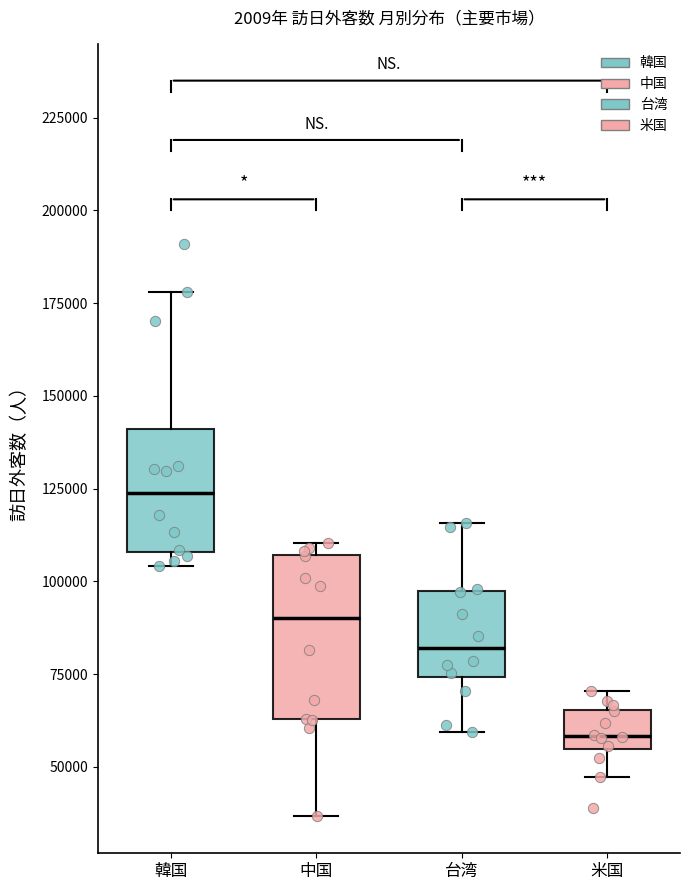

Reading left to right, transcribe this box plot: for each box, give where its median line is, the range the box spans, and where its two whiskers end, as read against the y-axis. The values are not printed on the chart, so give them approximately, as read against the axis.

韓国: median 125000, box 110000 to 140000, whiskers 105000 to 180000
中国: median 90000, box 65000 to 105000, whiskers 35000 to 110000
台湾: median 80000, box 75000 to 95000, whiskers 60000 to 115000
米国: median 60000, box 55000 to 65000, whiskers 45000 to 70000